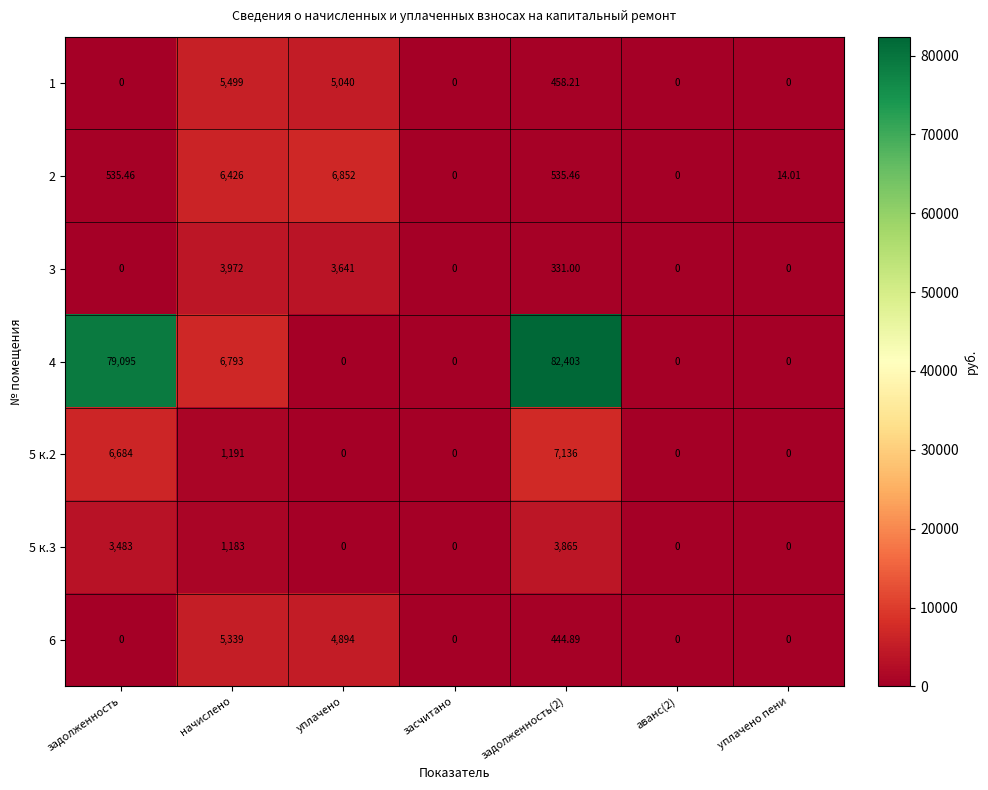

Which category has the highest value in the 3 series?

начислено